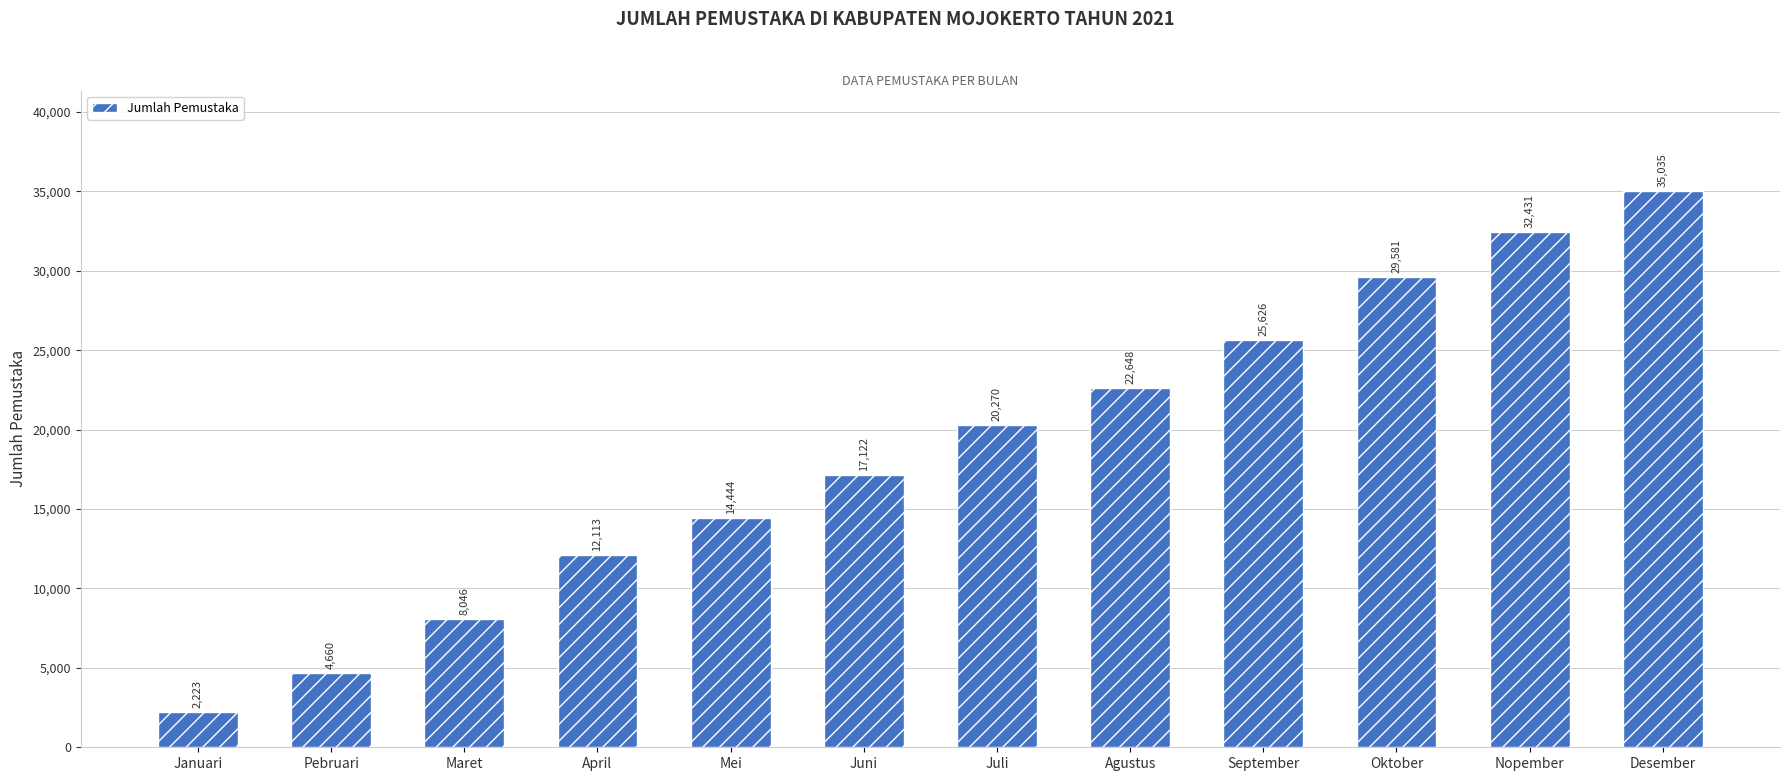

What is the change in value from April to Nopember?

+20318